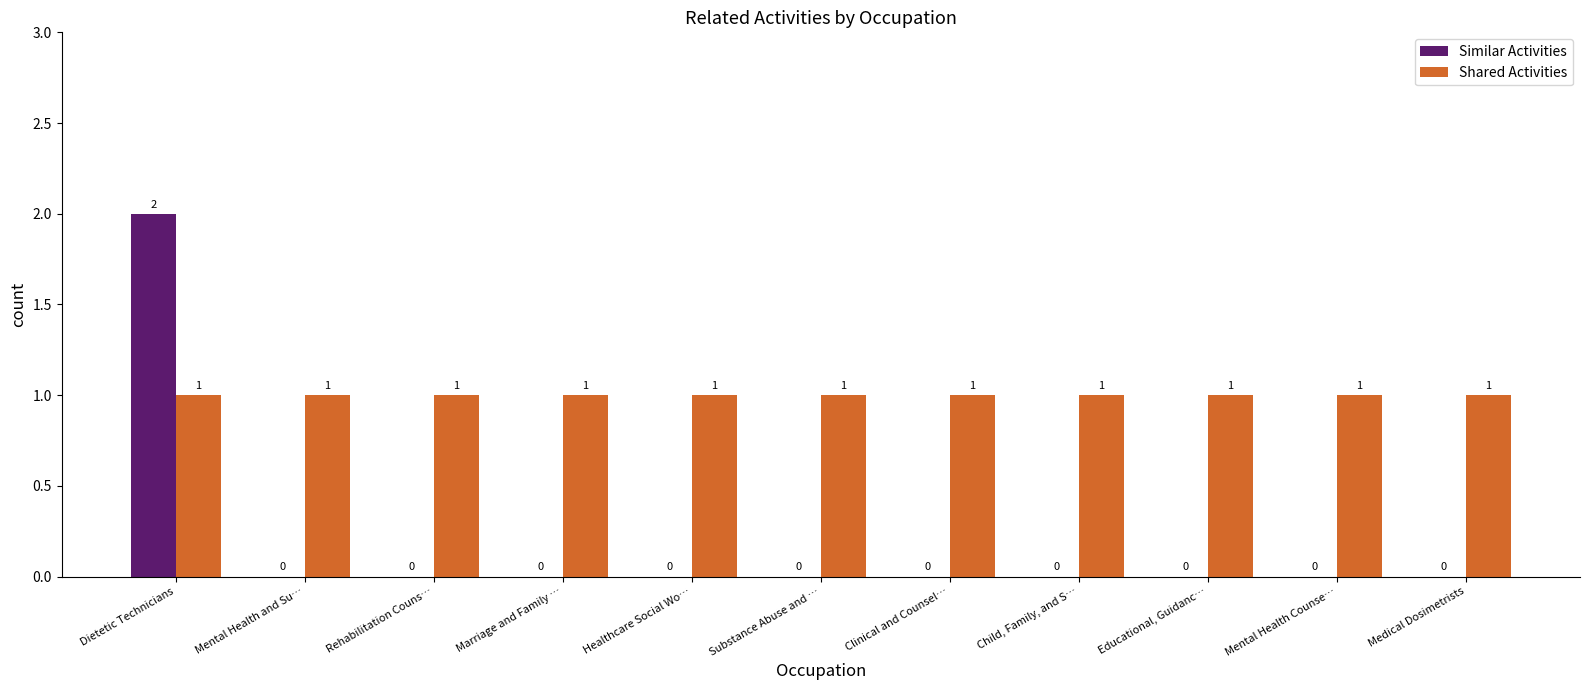

Which series has the largest total across all categories?

Shared Activities